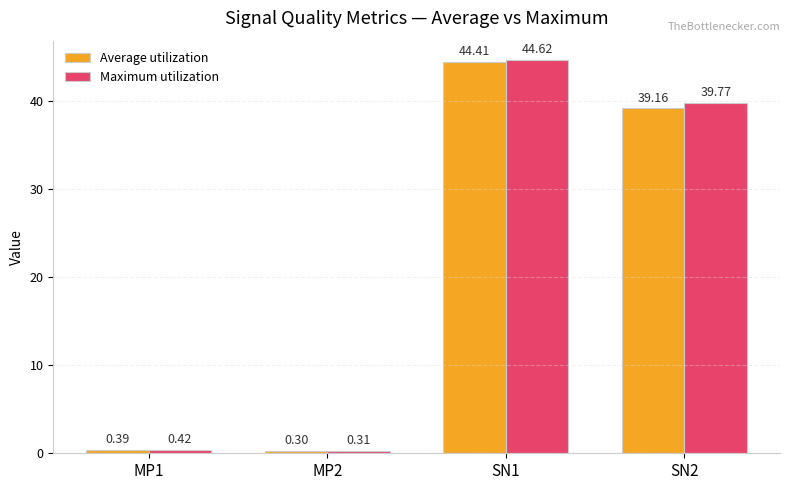

Rank the series by their average value, from highest to lowest.

Maximum utilization, Average utilization